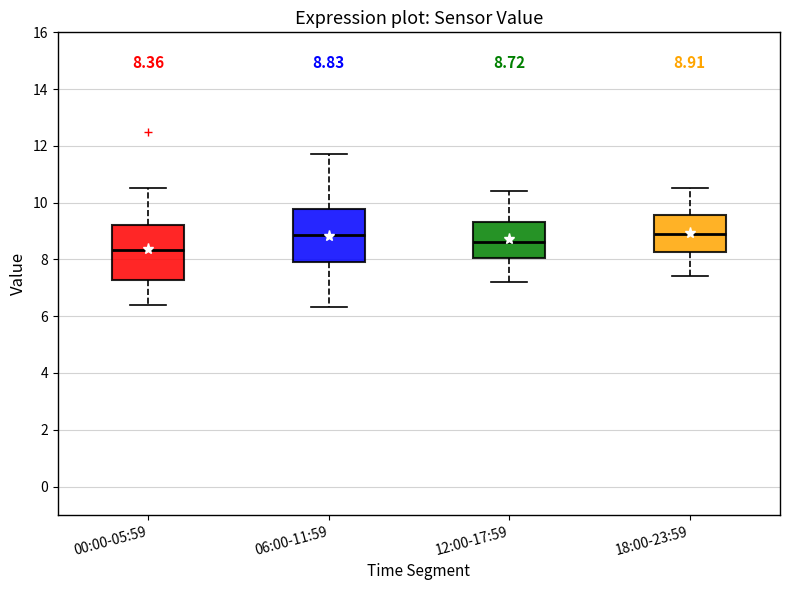

Which box's median line is the lowest?

00:00-05:59